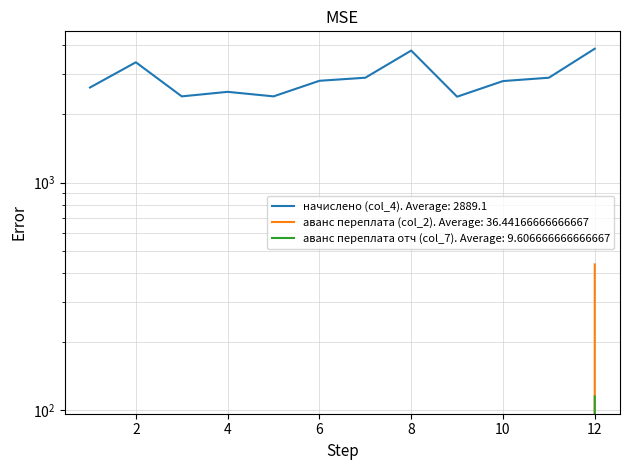

True or false: начислено (col_4) has more than 2 points higher than both neighbors.

True